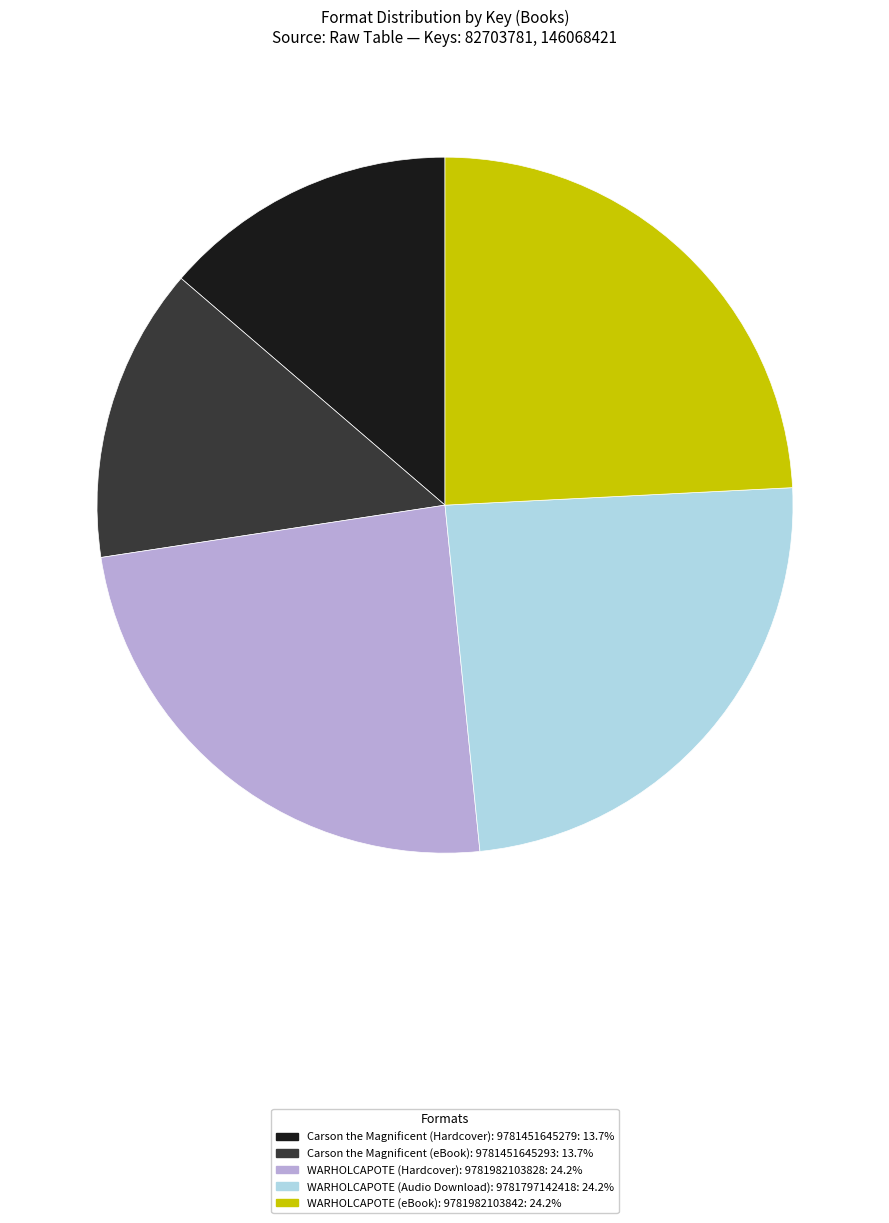

How many slices are in this pie chart?

5